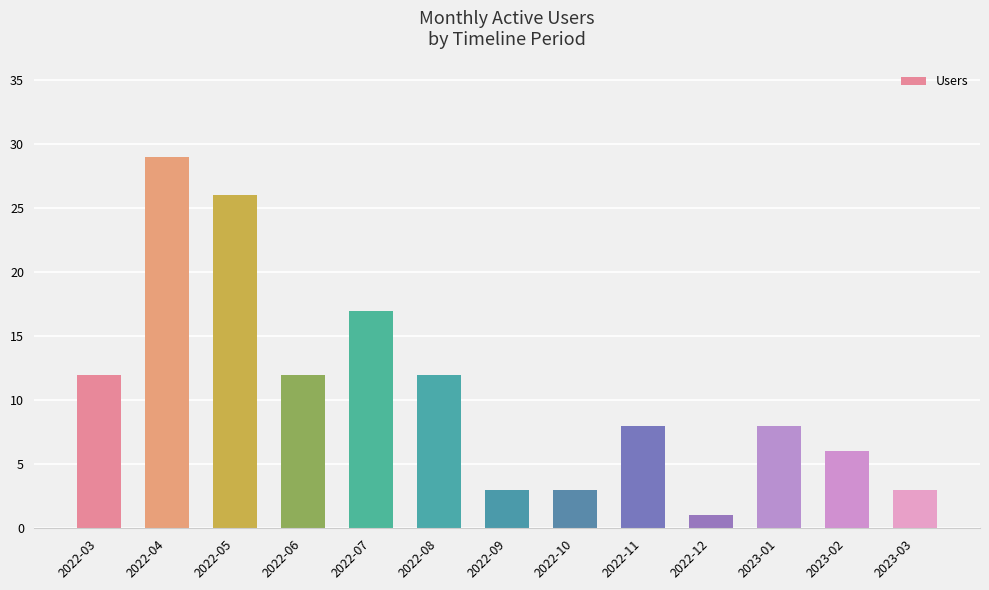

Are the bars horizontal?

No